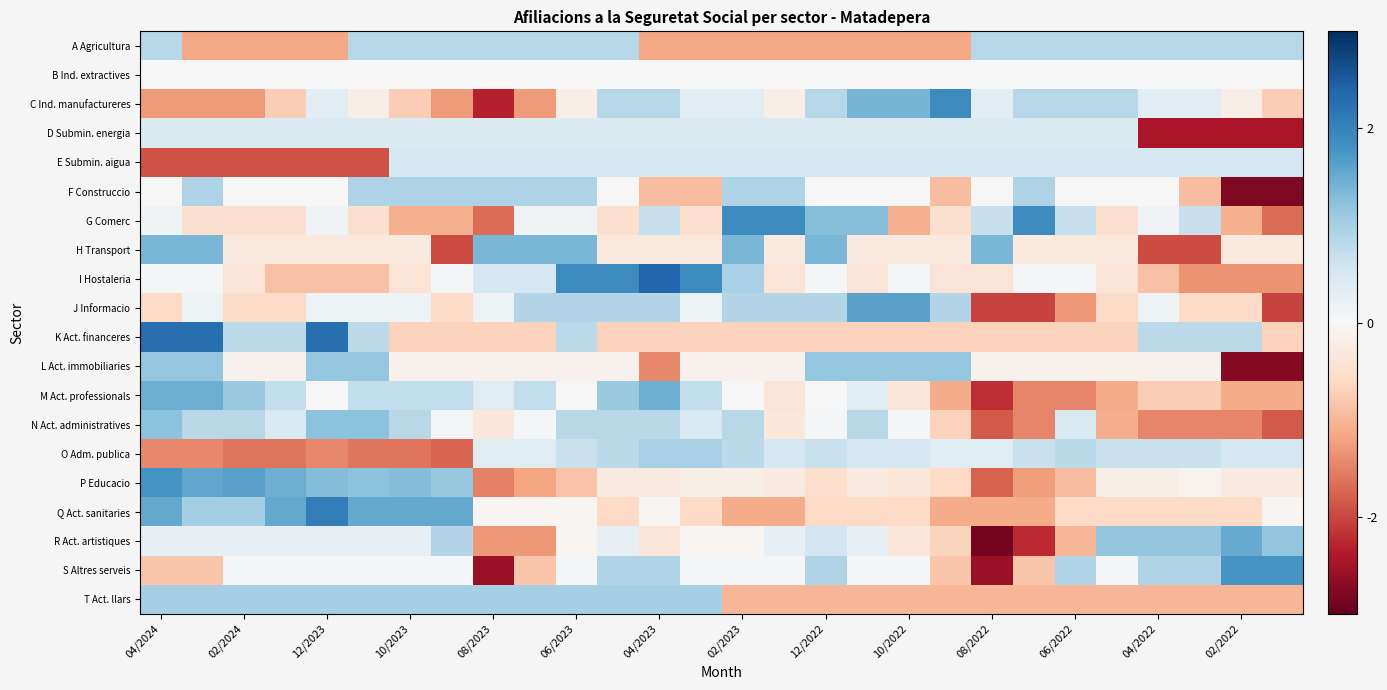

Reading left to right, what are all the values shown in this chart?

A Agricultura: 0.9	-1.2	-1.2	-1.2	-1.2	0.9	0.9	0.9	0.9	0.9	0.9	0.9	-1.2	-1.2	-1.2	-1.2	-1.2	-1.2	-1.2	-1.2	0.9	0.9	0.9	0.9	0.9	0.9	0.9	0.9
B Ind. extractives: 0.0	0.0	0.0	0.0	0.0	0.0	0.0	0.0	0.0	0.0	0.0	0.0	0.0	0.0	0.0	0.0	0.0	0.0	0.0	0.0	0.0	0.0	0.0	0.0	0.0	0.0	0.0	0.0
C Ind. manufactureres: -1.3	-1.3	-1.3	-0.7	0.3	-0.2	-0.7	-1.3	-2.3	-1.3	-0.2	0.9	0.9	0.3	0.3	-0.2	0.9	1.4	1.4	1.9	0.3	0.9	0.9	0.9	0.3	0.3	-0.2	-0.7
D Submin. energia: 0.4	0.4	0.4	0.4	0.4	0.4	0.4	0.4	0.4	0.4	0.4	0.4	0.4	0.4	0.4	0.4	0.4	0.4	0.4	0.4	0.4	0.4	0.4	0.4	-2.4	-2.4	-2.4	-2.4
E Submin. aigua: -1.9	-1.9	-1.9	-1.9	-1.9	-1.9	0.5	0.5	0.5	0.5	0.5	0.5	0.5	0.5	0.5	0.5	0.5	0.5	0.5	0.5	0.5	0.5	0.5	0.5	0.5	0.5	0.5	0.5
F Construccio: 0.0	0.9	0.0	0.0	0.0	0.9	0.9	0.9	0.9	0.9	0.9	0.0	-0.9	-0.9	0.9	0.9	0.0	0.0	0.0	-0.9	0.0	0.9	0.0	0.0	0.0	-0.9	-2.8	-2.8
G Comerc: 0.1	-0.5	-0.5	-0.5	0.1	-0.5	-1.1	-1.1	-1.7	0.1	0.1	-0.5	0.7	-0.5	1.9	1.9	1.3	1.3	-1.1	-0.5	0.7	1.9	0.7	-0.5	0.1	0.7	-1.1	-1.7
H Transport: 1.4	1.4	-0.3	-0.3	-0.3	-0.3	-0.3	-2.0	1.4	1.4	1.4	-0.3	-0.3	-0.3	1.4	-0.3	1.4	-0.3	-0.3	-0.3	1.4	-0.3	-0.3	-0.3	-2.0	-2.0	-0.3	-0.3
I Hostaleria: 0.0	0.0	-0.4	-0.9	-0.9	-0.9	-0.4	0.0	0.5	0.5	1.9	1.9	2.4	1.9	1.0	-0.4	0.0	-0.4	0.0	-0.4	-0.4	0.0	0.0	-0.4	-0.9	-1.3	-1.3	-1.3
J Informacio: -0.6	0.2	-0.6	-0.6	0.2	0.2	0.2	-0.6	0.2	0.9	0.9	0.9	0.9	0.2	0.9	0.9	0.9	1.6	1.6	0.9	-2.0	-2.0	-1.3	-0.6	0.2	-0.6	-0.6	-2.0
K Act. financeres: 2.3	2.3	0.8	0.8	2.3	0.8	-0.7	-0.7	-0.7	-0.7	0.8	-0.7	-0.7	-0.7	-0.7	-0.7	-0.7	-0.7	-0.7	-0.7	-0.7	-0.7	-0.7	-0.7	0.8	0.8	0.8	-0.7
L Act. immobiliaries: 1.2	1.2	-0.1	-0.1	1.2	1.2	-0.1	-0.1	-0.1	-0.1	-0.1	-0.1	-1.4	-0.1	-0.1	-0.1	1.2	1.2	1.2	1.2	-0.1	-0.1	-0.1	-0.1	-0.1	-0.1	-2.7	-2.7
M Act. professionals: 1.5	1.5	1.1	0.7	0.0	0.7	0.7	0.7	0.4	0.7	0.0	1.1	1.5	0.7	0.0	-0.4	0.0	0.4	-0.4	-1.1	-2.2	-1.5	-1.5	-1.1	-0.7	-0.7	-1.1	-1.1
N Act. administratives: 1.2	0.8	0.8	0.5	1.2	1.2	0.8	0.1	-0.3	0.1	0.8	0.8	0.8	0.5	0.8	-0.3	0.1	0.8	0.1	-0.7	-1.9	-1.5	0.5	-1.1	-1.5	-1.5	-1.5	-1.9
O Adm. publica: -1.4	-1.4	-1.6	-1.6	-1.4	-1.6	-1.6	-1.7	0.4	0.4	0.7	0.8	1.0	1.0	0.8	0.5	0.7	0.5	0.5	0.4	0.4	0.7	0.8	0.7	0.7	0.7	0.5	0.5
P Educacio: 1.8	1.6	1.6	1.5	1.3	1.2	1.3	1.1	-1.5	-1.2	-0.8	-0.3	-0.3	-0.2	-0.2	-0.3	-0.5	-0.3	-0.4	-0.6	-1.8	-1.3	-0.9	-0.2	-0.2	-0.1	-0.3	-0.3
Q Act. sanitaries: 1.5	1.0	1.0	1.5	2.1	1.5	1.5	1.5	-0.1	-0.1	-0.1	-0.6	-0.1	-0.6	-1.1	-1.1	-0.6	-0.6	-0.6	-1.1	-1.1	-1.1	-0.6	-0.6	-0.6	-0.6	-0.6	-0.1
R Act. artistiques: 0.3	0.3	0.3	0.3	0.3	0.3	0.3	0.9	-1.3	-1.3	-0.1	0.3	-0.4	-0.1	-0.1	0.3	0.6	0.3	-0.4	-0.7	-2.9	-2.2	-1.0	1.2	1.2	1.2	1.5	1.2
S Altres serveis: -0.8	-0.8	0.0	0.0	0.0	0.0	0.0	0.0	-2.6	-0.8	0.0	0.9	0.9	0.0	0.0	0.0	0.9	0.0	0.0	-0.8	-2.6	-0.8	0.9	0.0	0.9	0.9	1.8	1.8
T Act. llars: 1.0	1.0	1.0	1.0	1.0	1.0	1.0	1.0	1.0	1.0	1.0	1.0	1.0	1.0	-1.0	-1.0	-1.0	-1.0	-1.0	-1.0	-1.0	-1.0	-1.0	-1.0	-1.0	-1.0	-1.0	-1.0